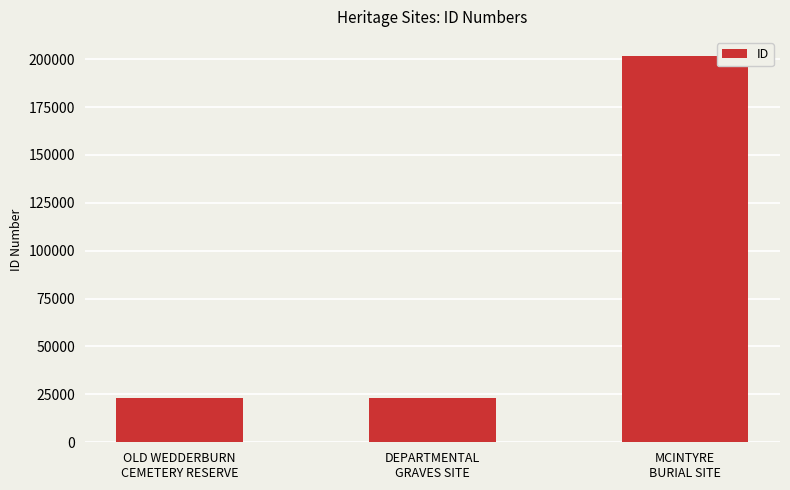

The value at DEPARTMENTAL
GRAVES SITE is 23092. True or false?

True